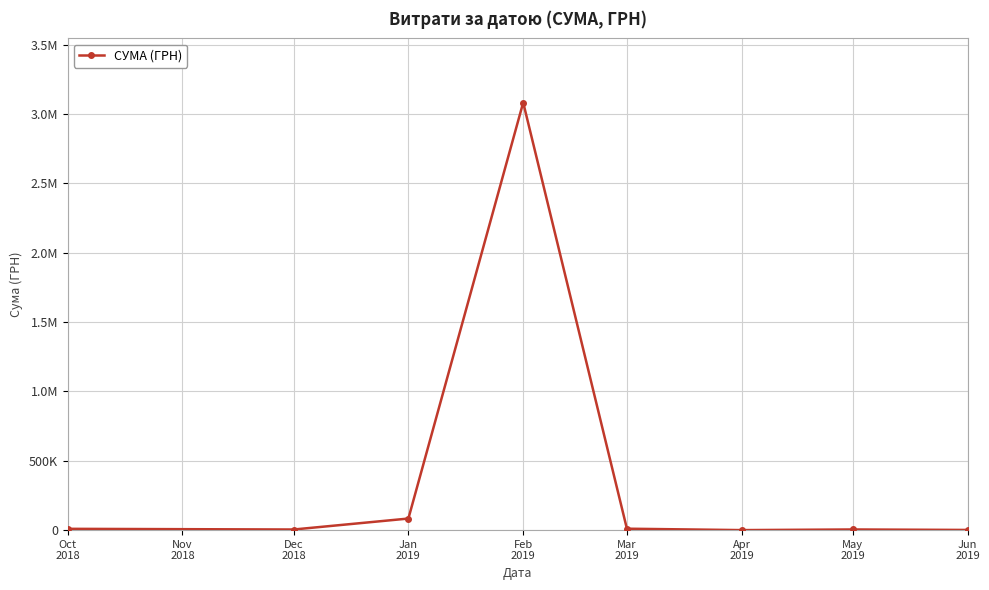

What is the label of the 4th point from the left?

Feb
2019